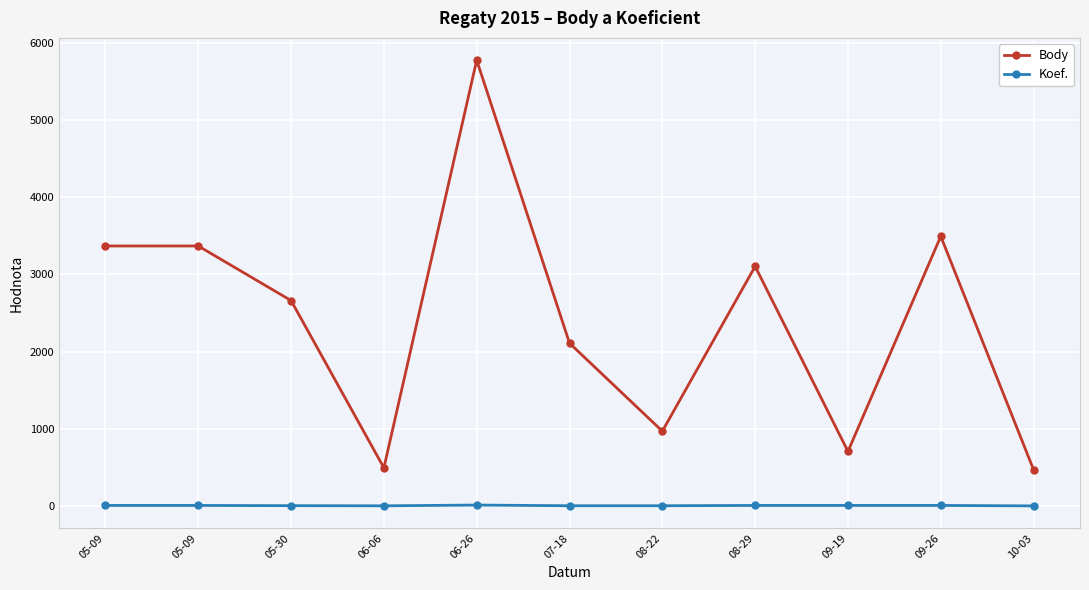

How many values in the Koef. series are below 7?

5